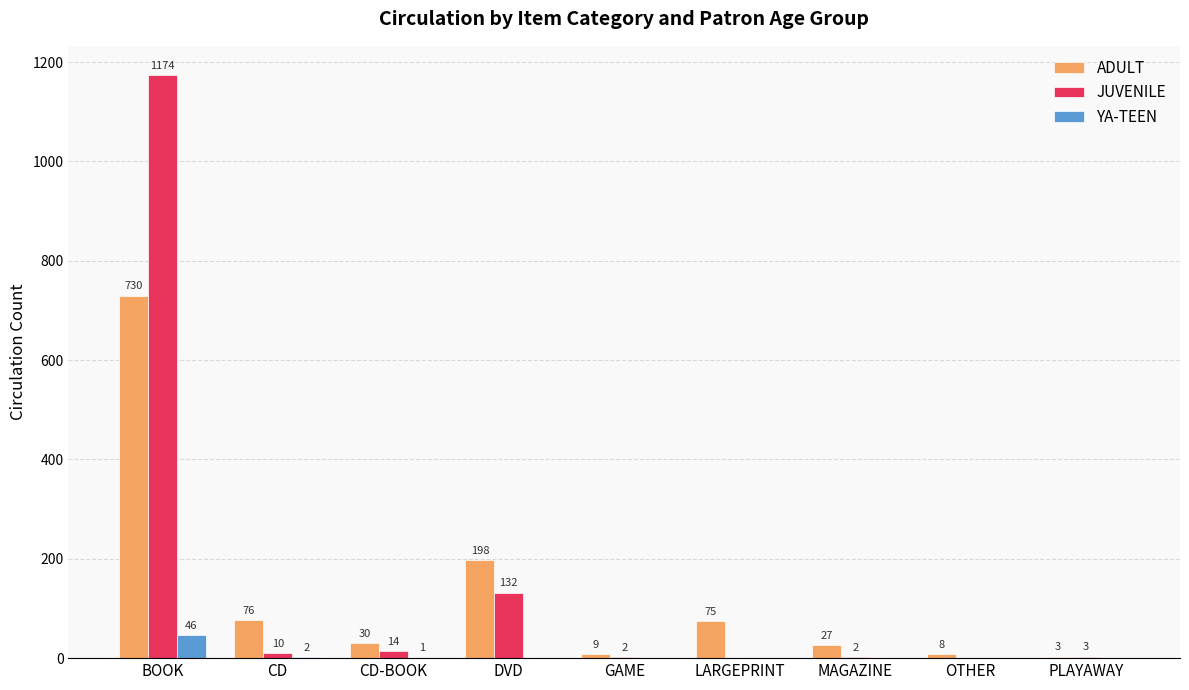

What value does the YA-TEEN series have at CD?

2